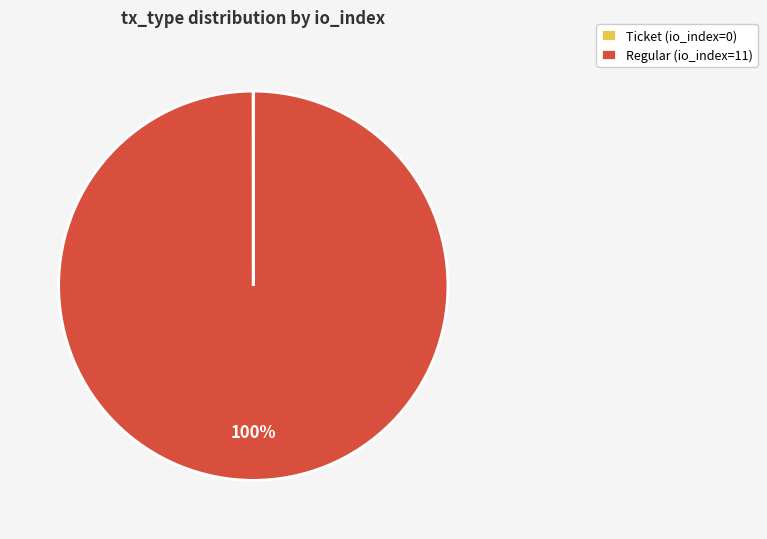

To the nearest percent, what is the difference between the largest and smallest slice percentages?

100%